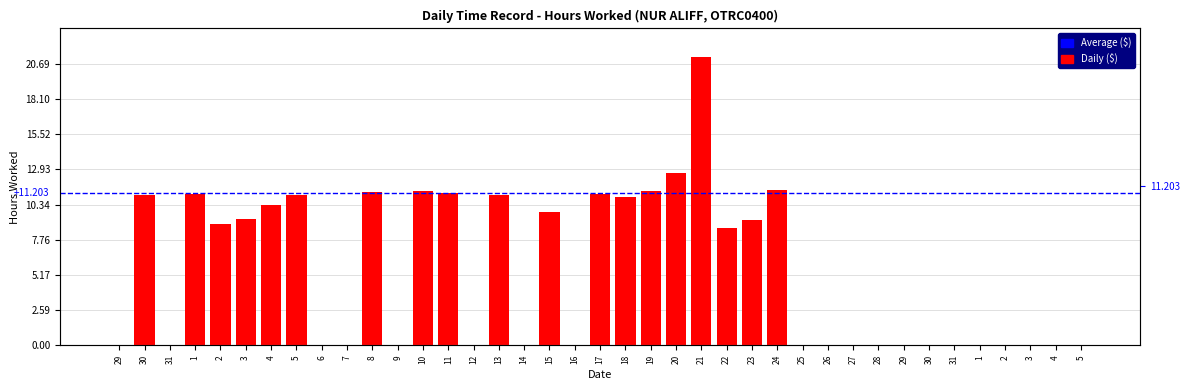

What is the difference between the second highest and minimum values?

12.6